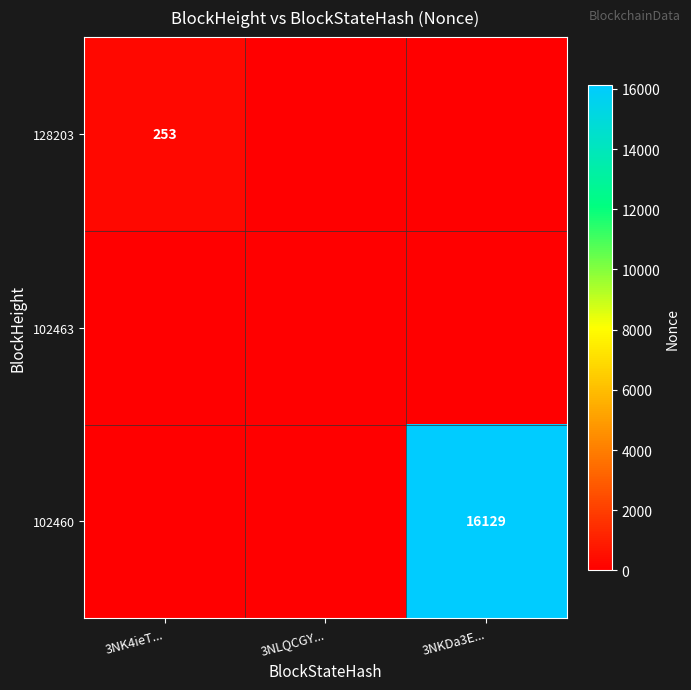

Is the value of 102463 at 3NLQCGY... greater than the value of 102460 at 3NKDa3E...?

No